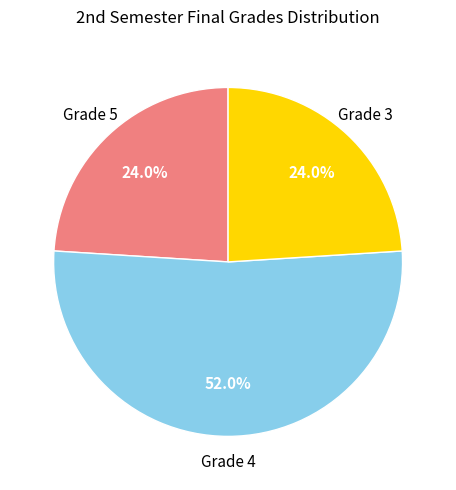

Approximately how many times larger is the value at Grade 4 compared to Grade 5?

2.2